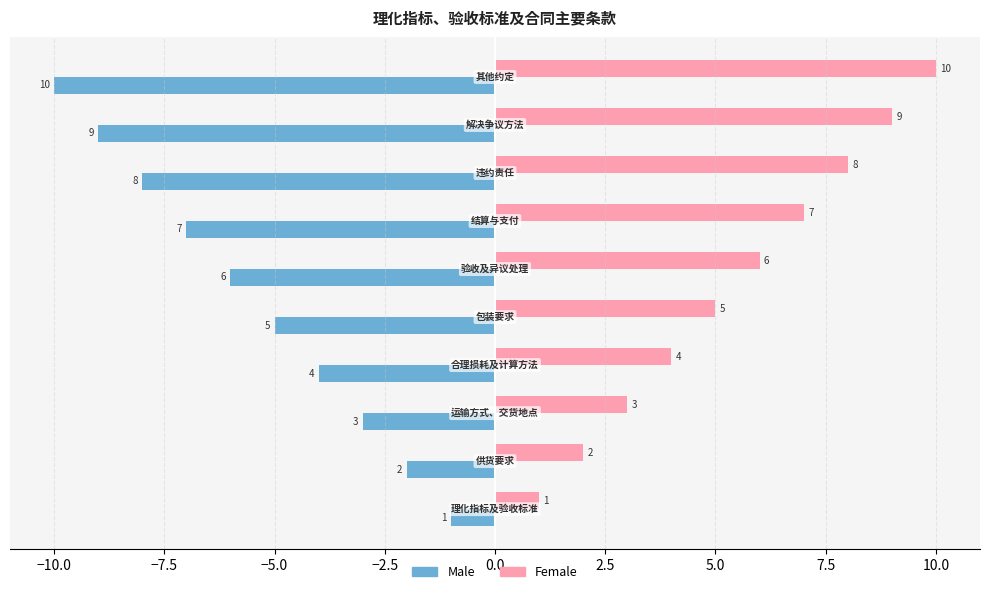

What is the average value of the Female series?

6